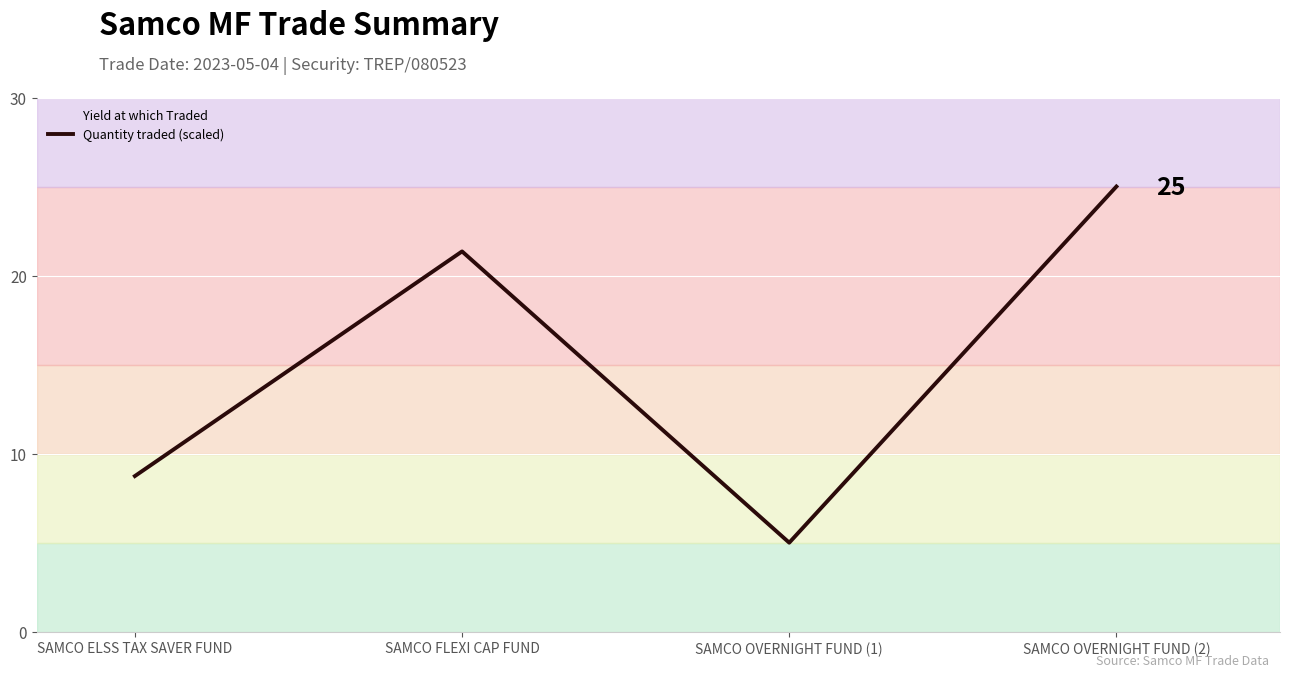

Rank the categories by value from lowest to highest.

SAMCO OVERNIGHT FUND (1), SAMCO ELSS TAX SAVER FUND, SAMCO FLEXI CAP FUND, SAMCO OVERNIGHT FUND (2)